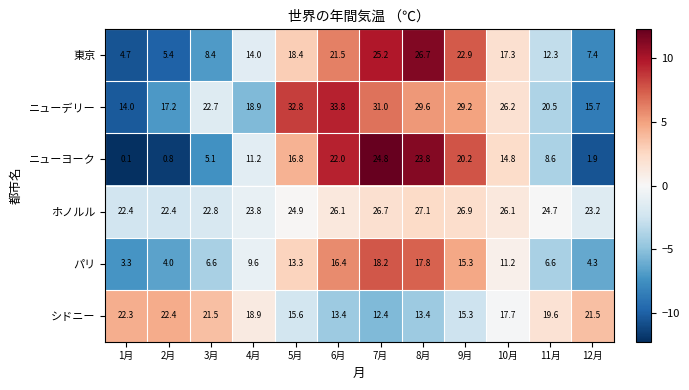

List the labels in order of ニューヨーク value, smallest first.

1月, 2月, 12月, 3月, 11月, 4月, 10月, 5月, 9月, 6月, 8月, 7月